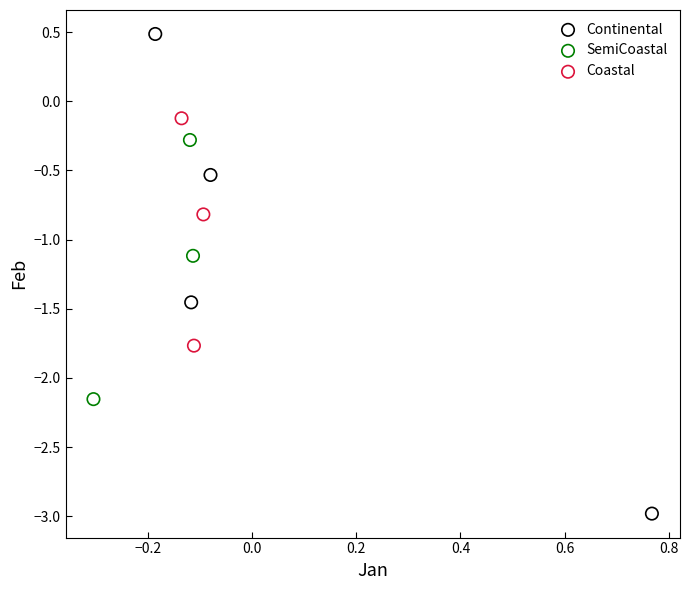

Which series contains the lowest Y value?

Continental